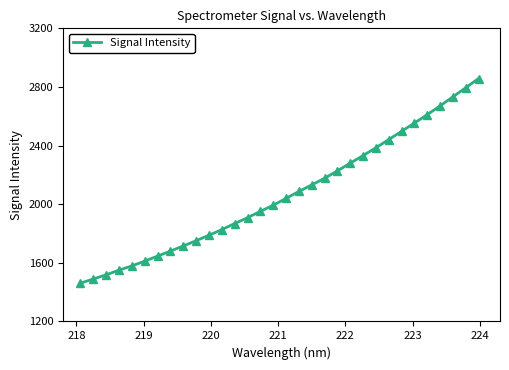

What is the smallest value displayed?

1461.4